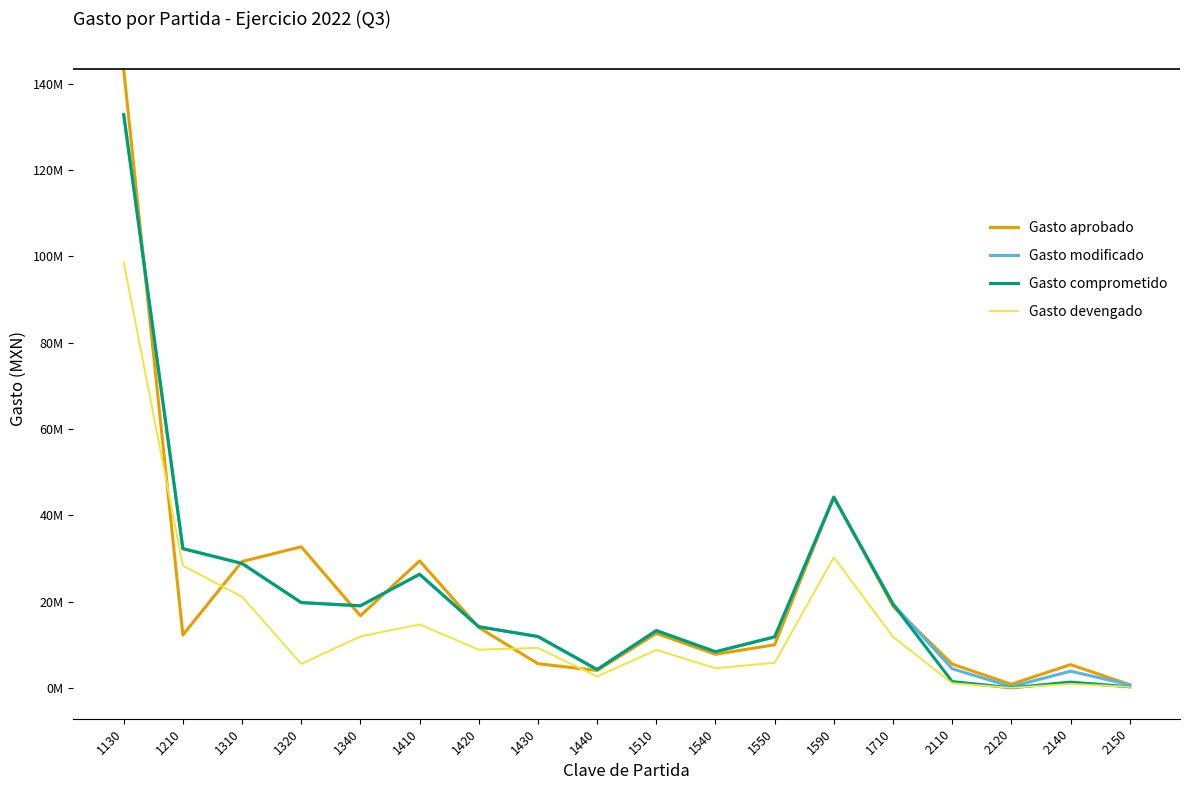

What is the greatest value displayed?

143326212.5